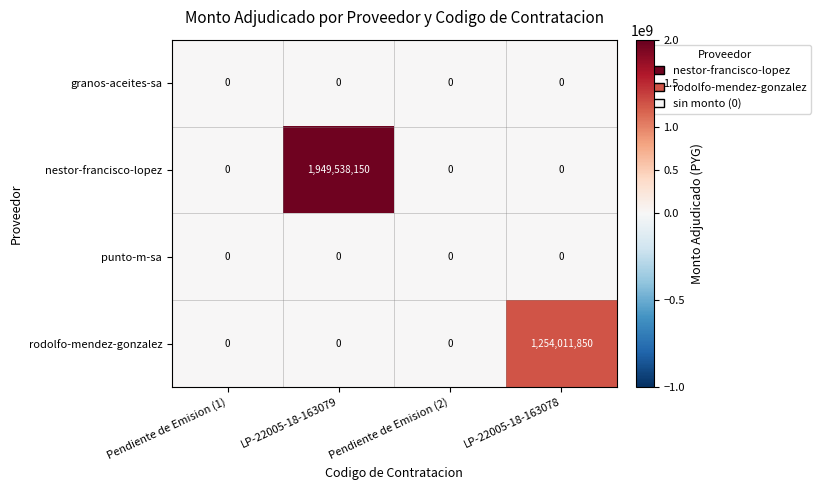

How many nestor-francisco-lopez values are between 0 and 1949538150?

4